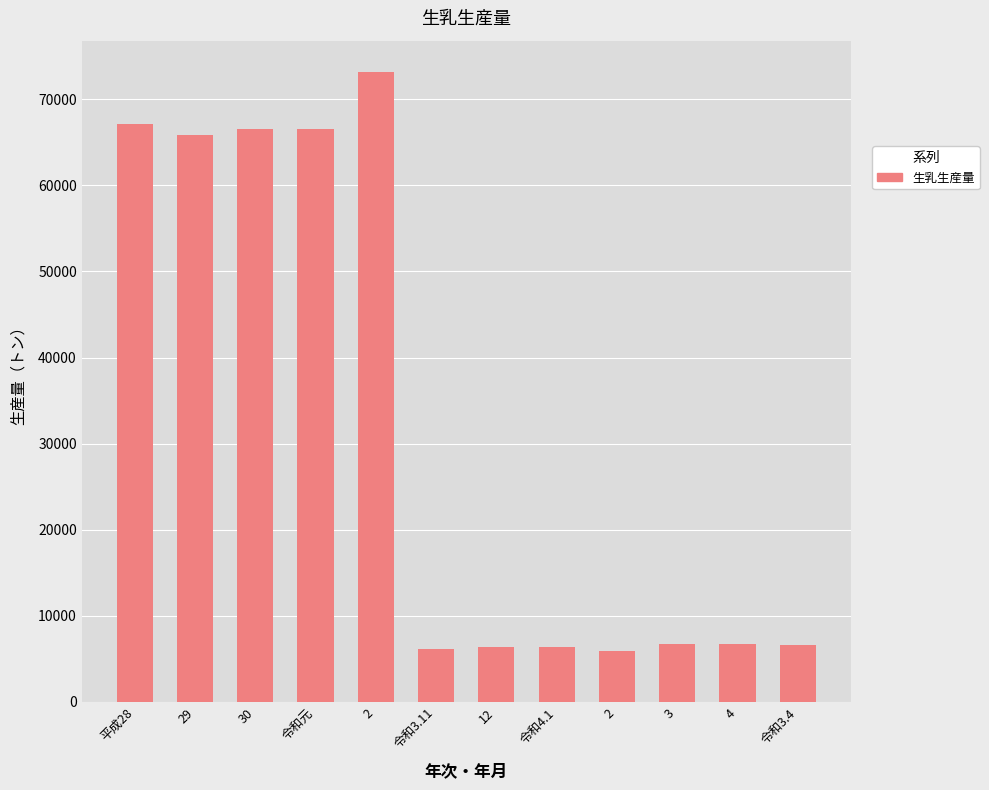

True or false: the data shows 73148 at 2.

True